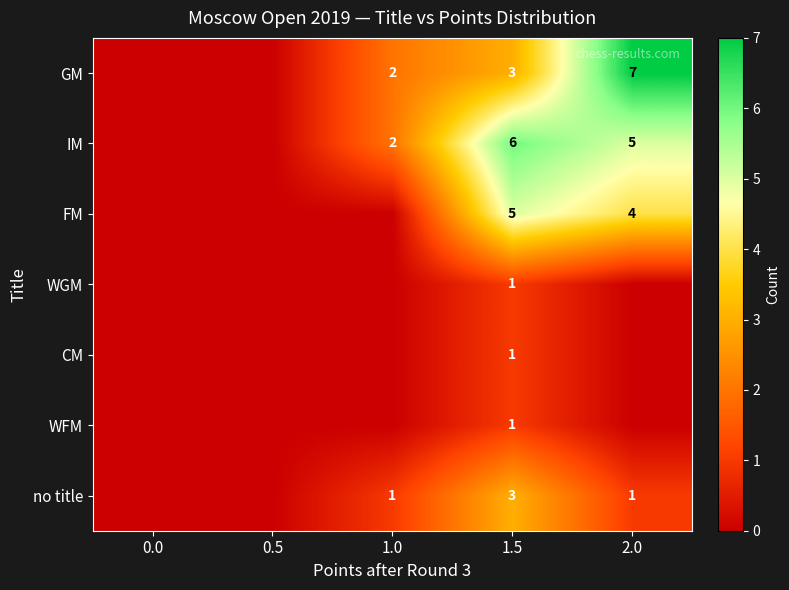

Between 2.0 and 1.0, which is larger?

2.0